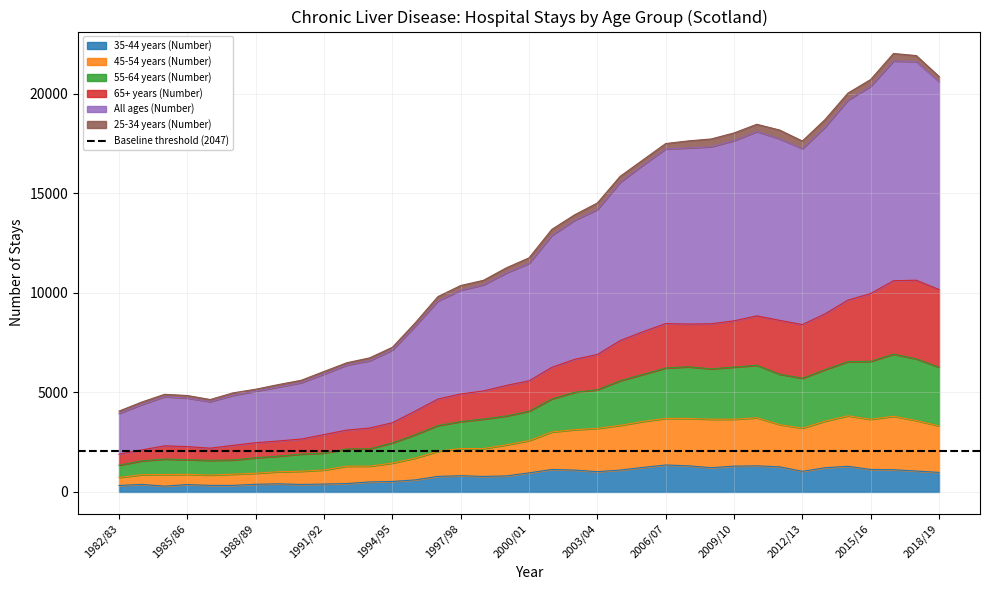

What is the label of the 2nd point from the left?

1983/84